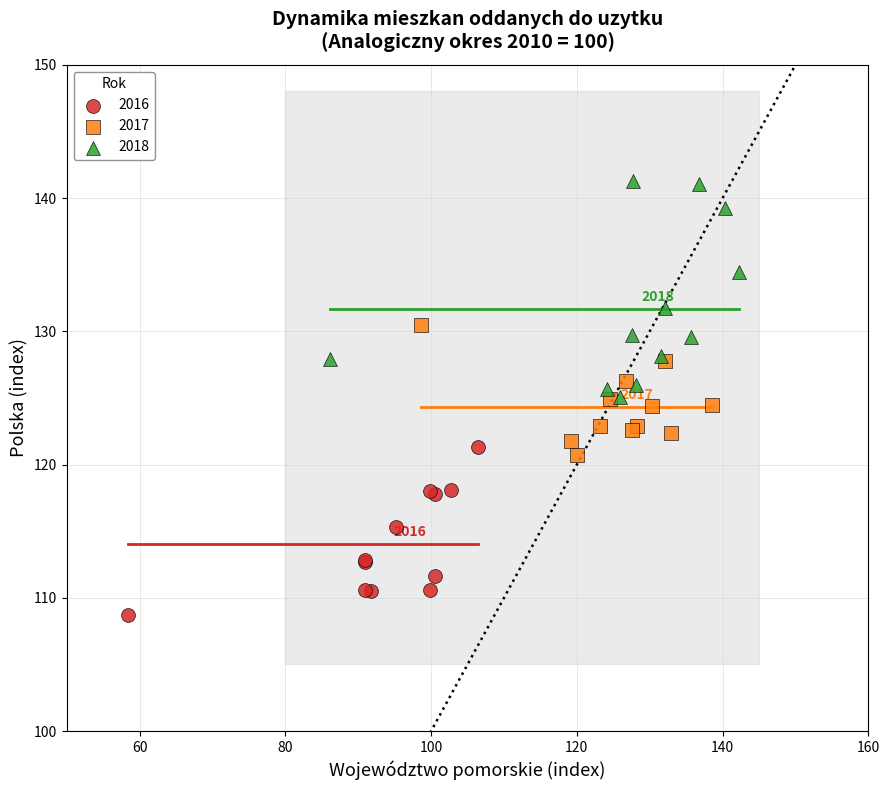

Which series contains the highest Y value?

2018